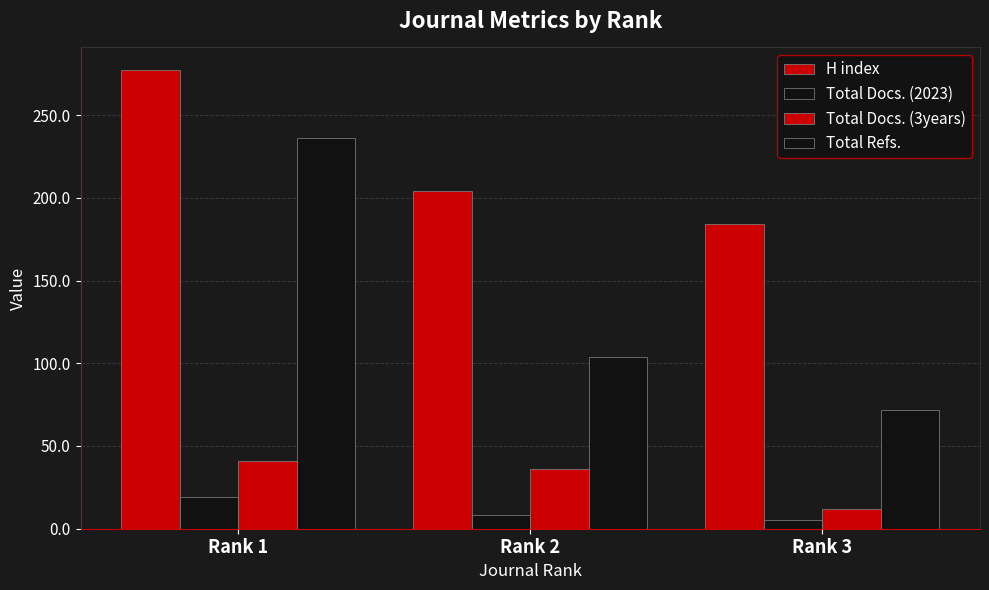

Which series changed the most between Rank 2 and Rank 3?

Total Refs.